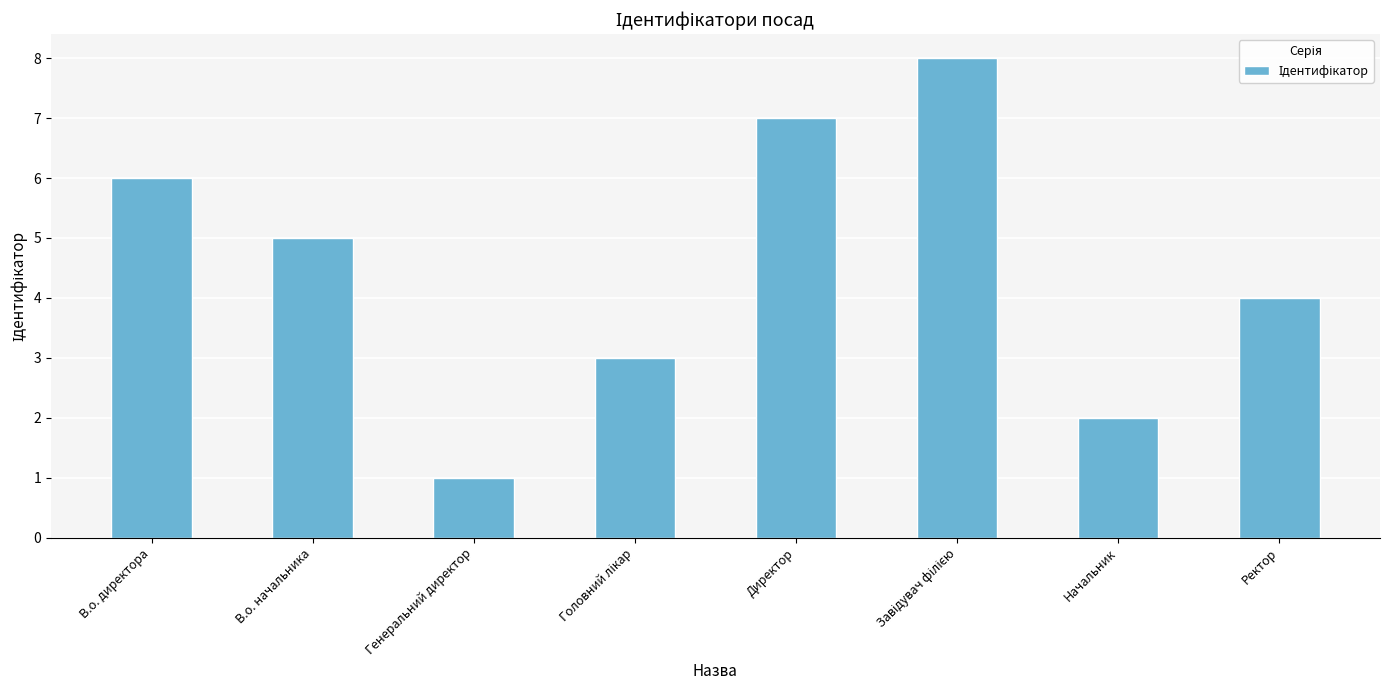

What is the greatest value displayed?

8